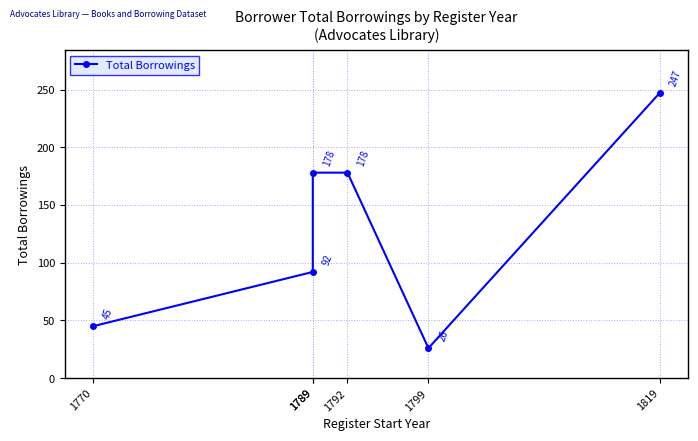

How many lines are shown in the chart?

1